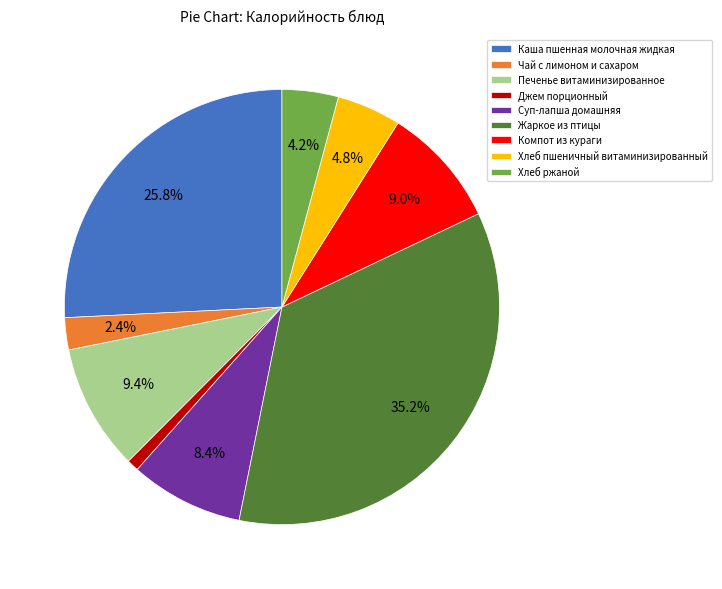

Between Хлеб пшеничный витаминизированный and Печенье витаминизированное, which is larger?

Печенье витаминизированное